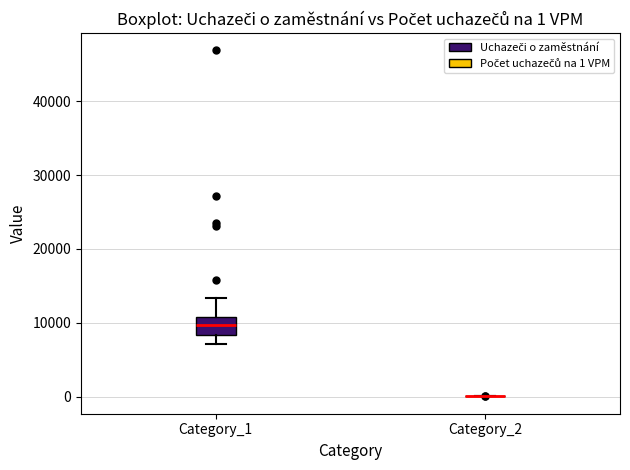

Which box is the tallest, from its lower edge to its upper edge?

Category_1